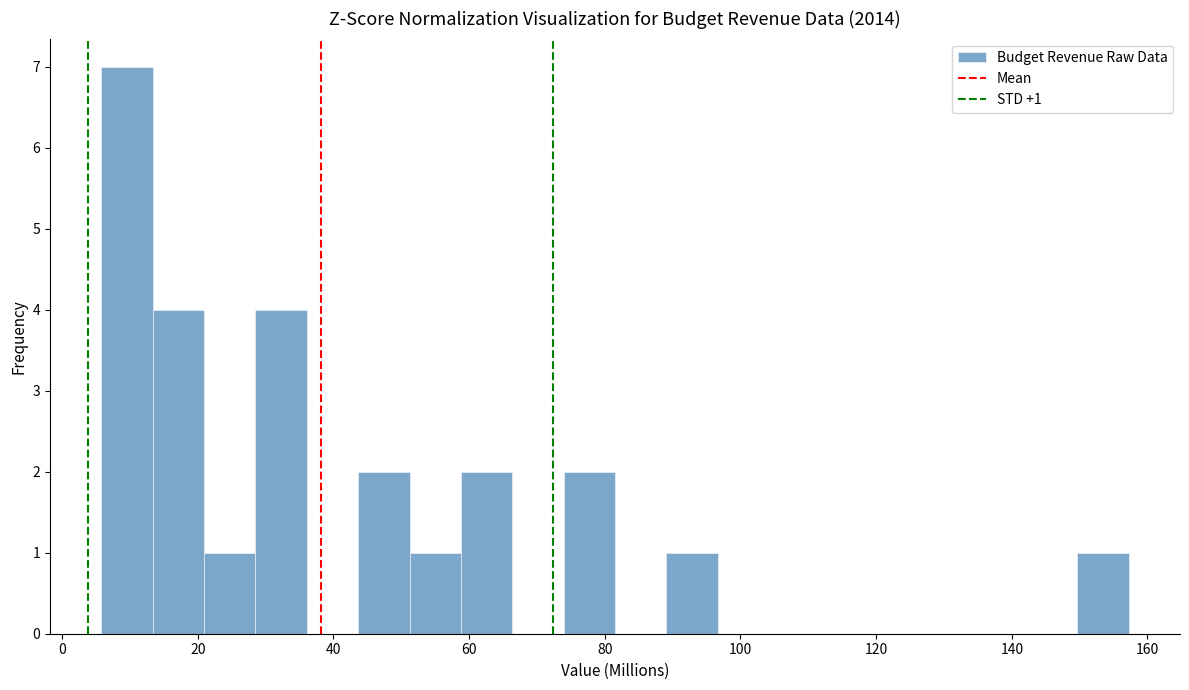

Around what value on the x-axis is the tallest bar? Give the approximate position of its centre, as read against the axis.

10